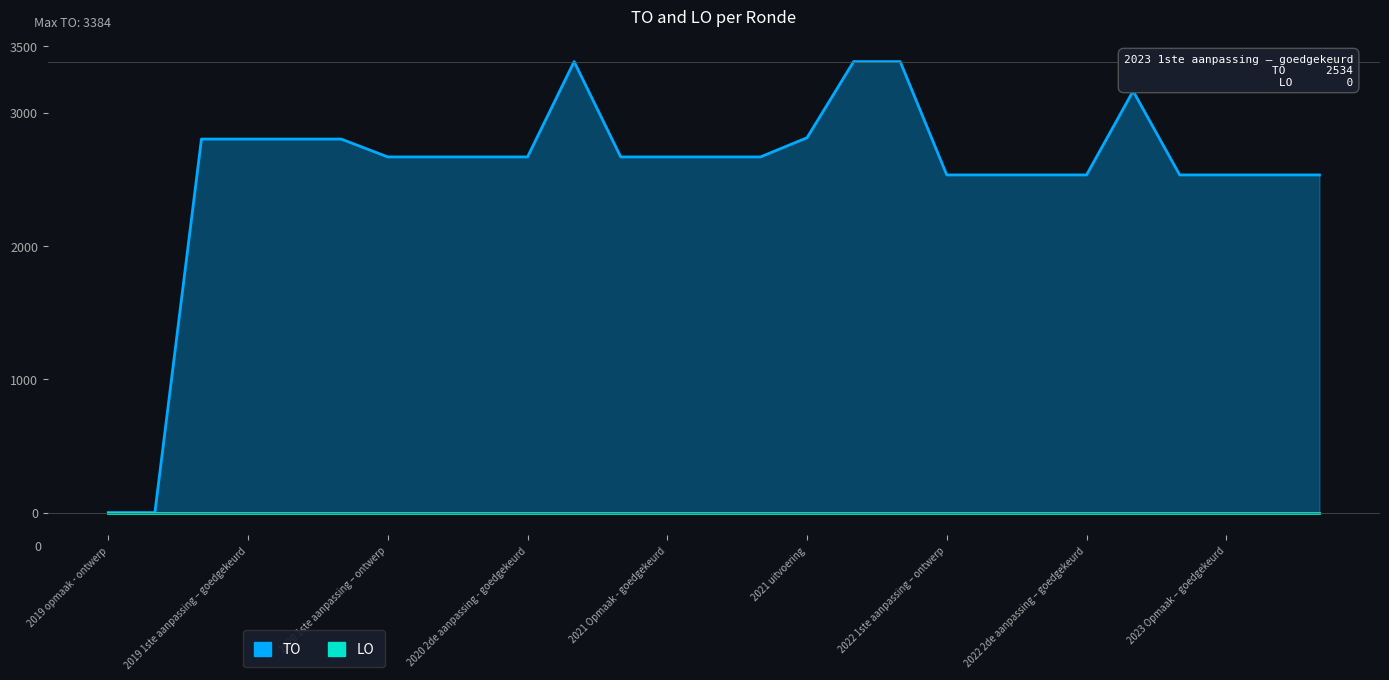

Which label corresponds to the largest value in the chart?

2020 uitvoering